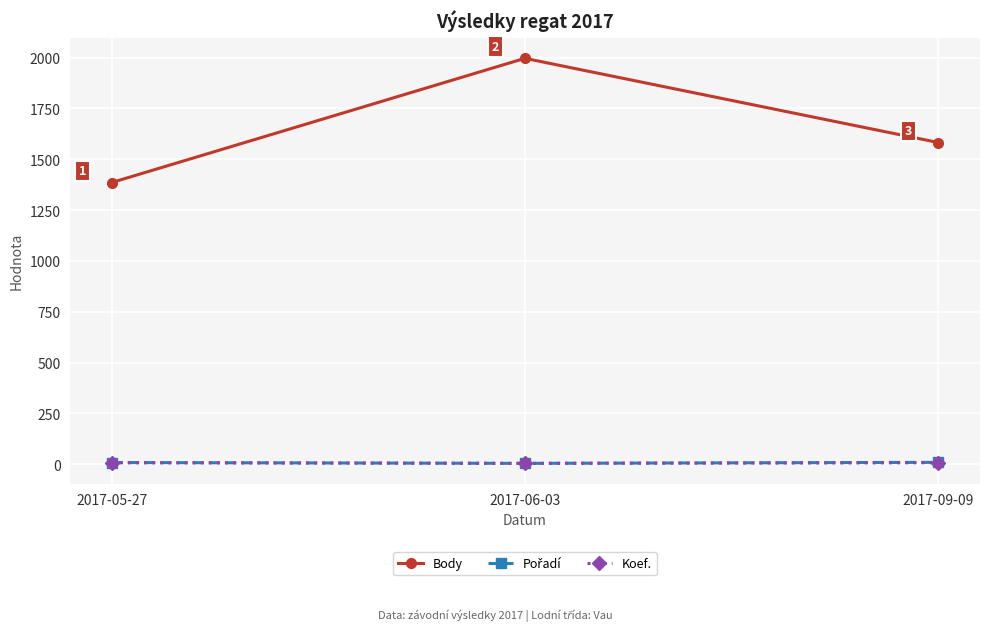

List the labels in order of Body value, largest first.

2017-06-03, 2017-09-09, 2017-05-27